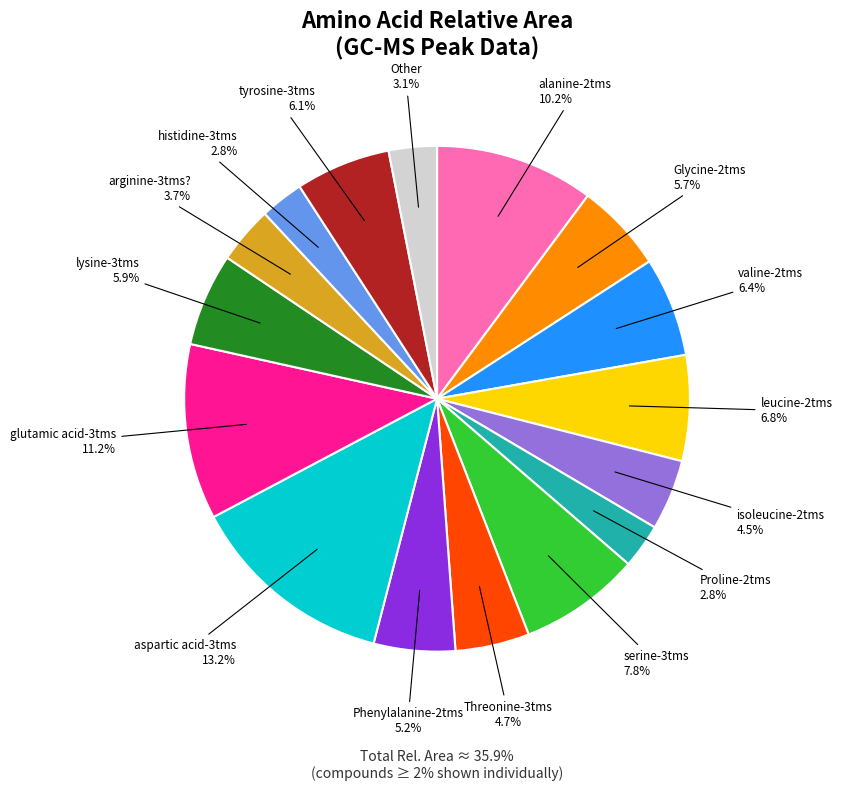

To the nearest percent, what portion does arginine-3tms? represent?

4%